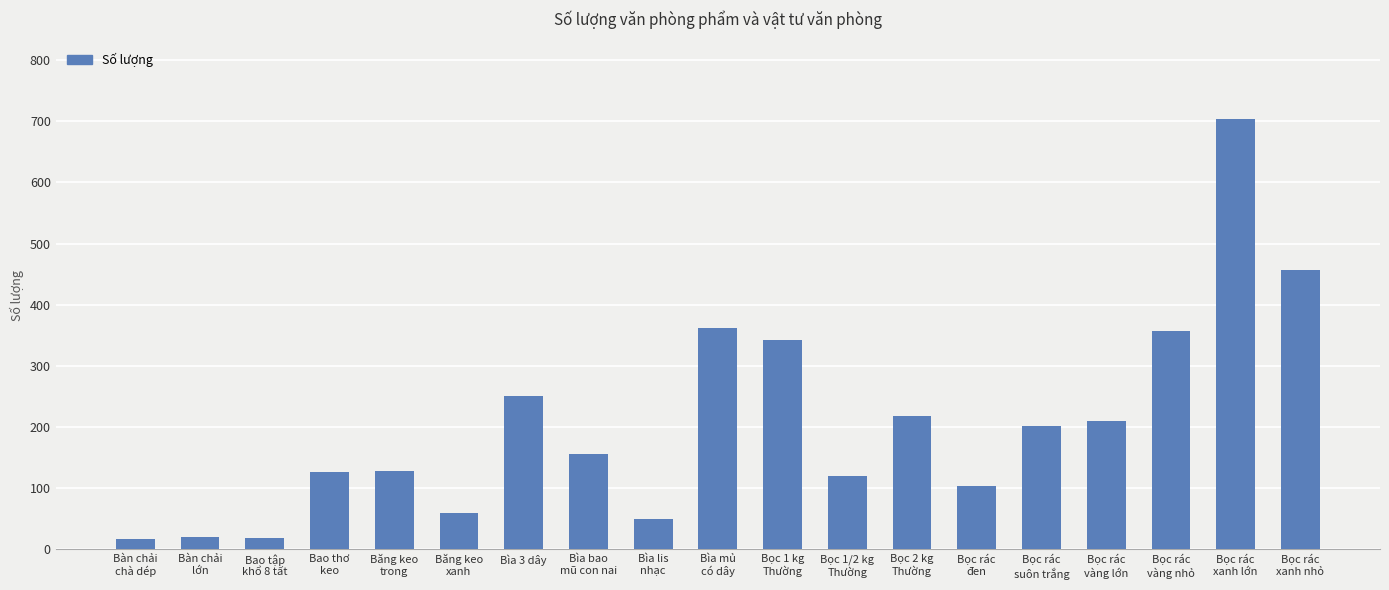

Is it true that the value at Bìa 3 dây is 104?

False